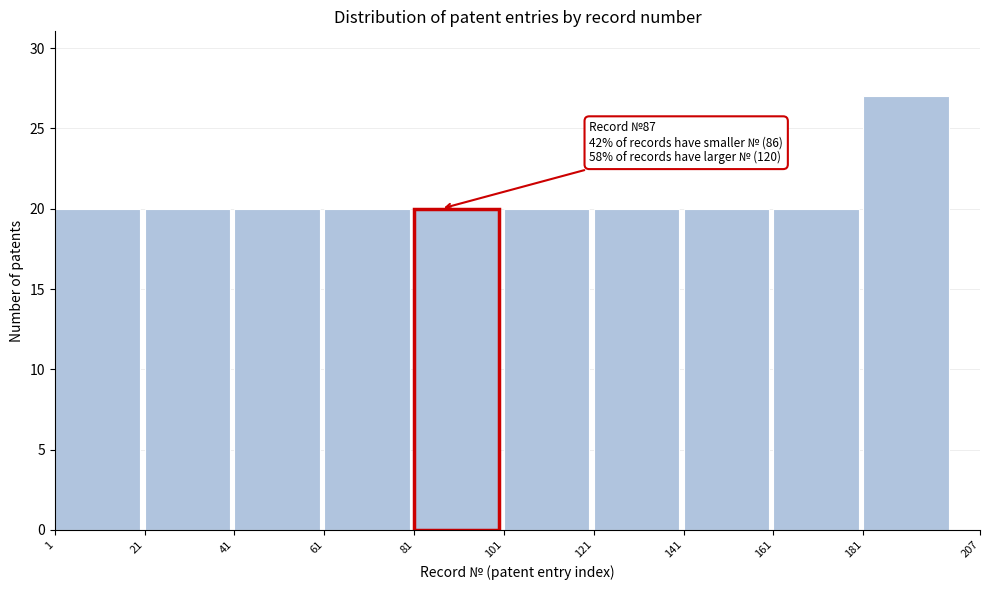

Over which range of the x-axis is the bar tallest?

181 to 207